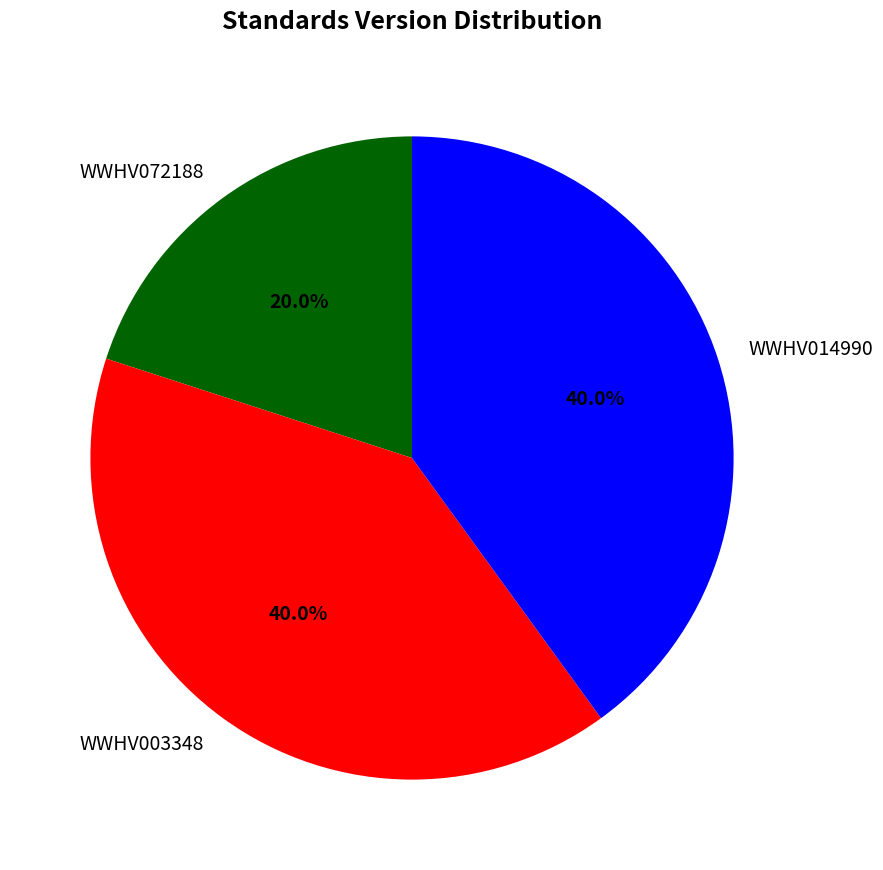

The WWHV072188 slice represents 11% of the pie. True or false?

False